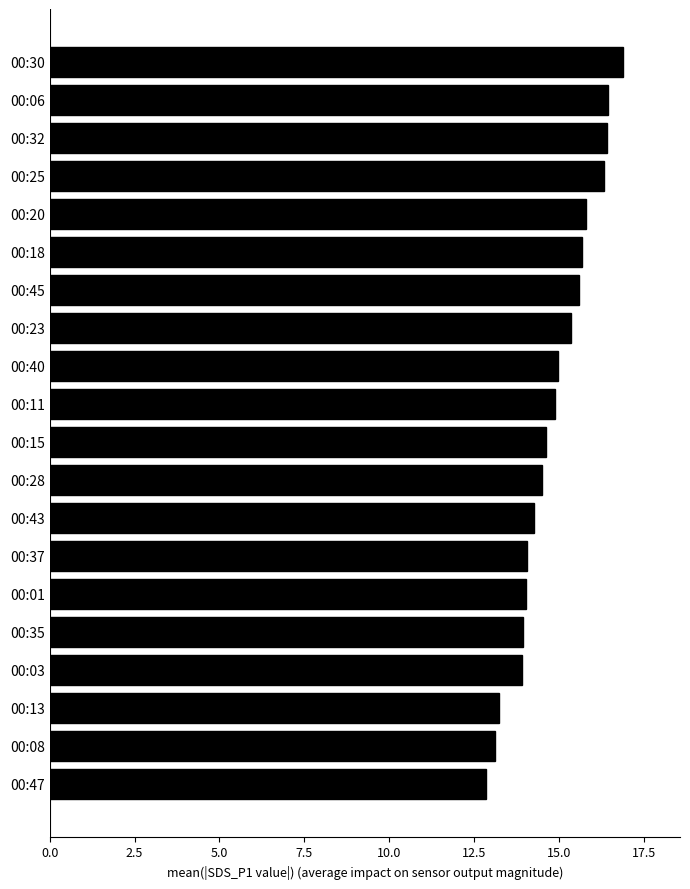

What is the ratio of the value at 00:37 to the value at 00:15?

1.0